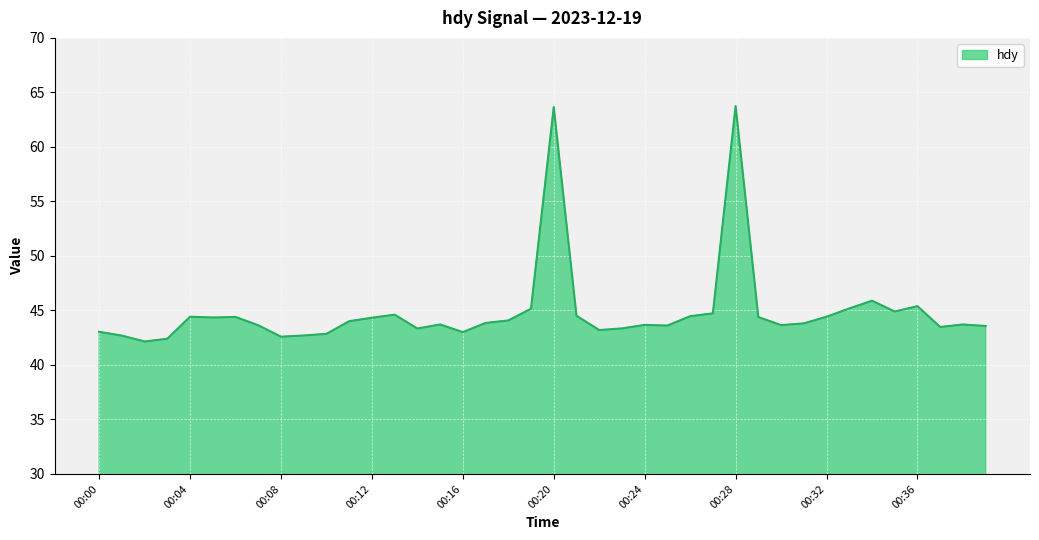

What is the difference between the maximum and minimum values?

21.6